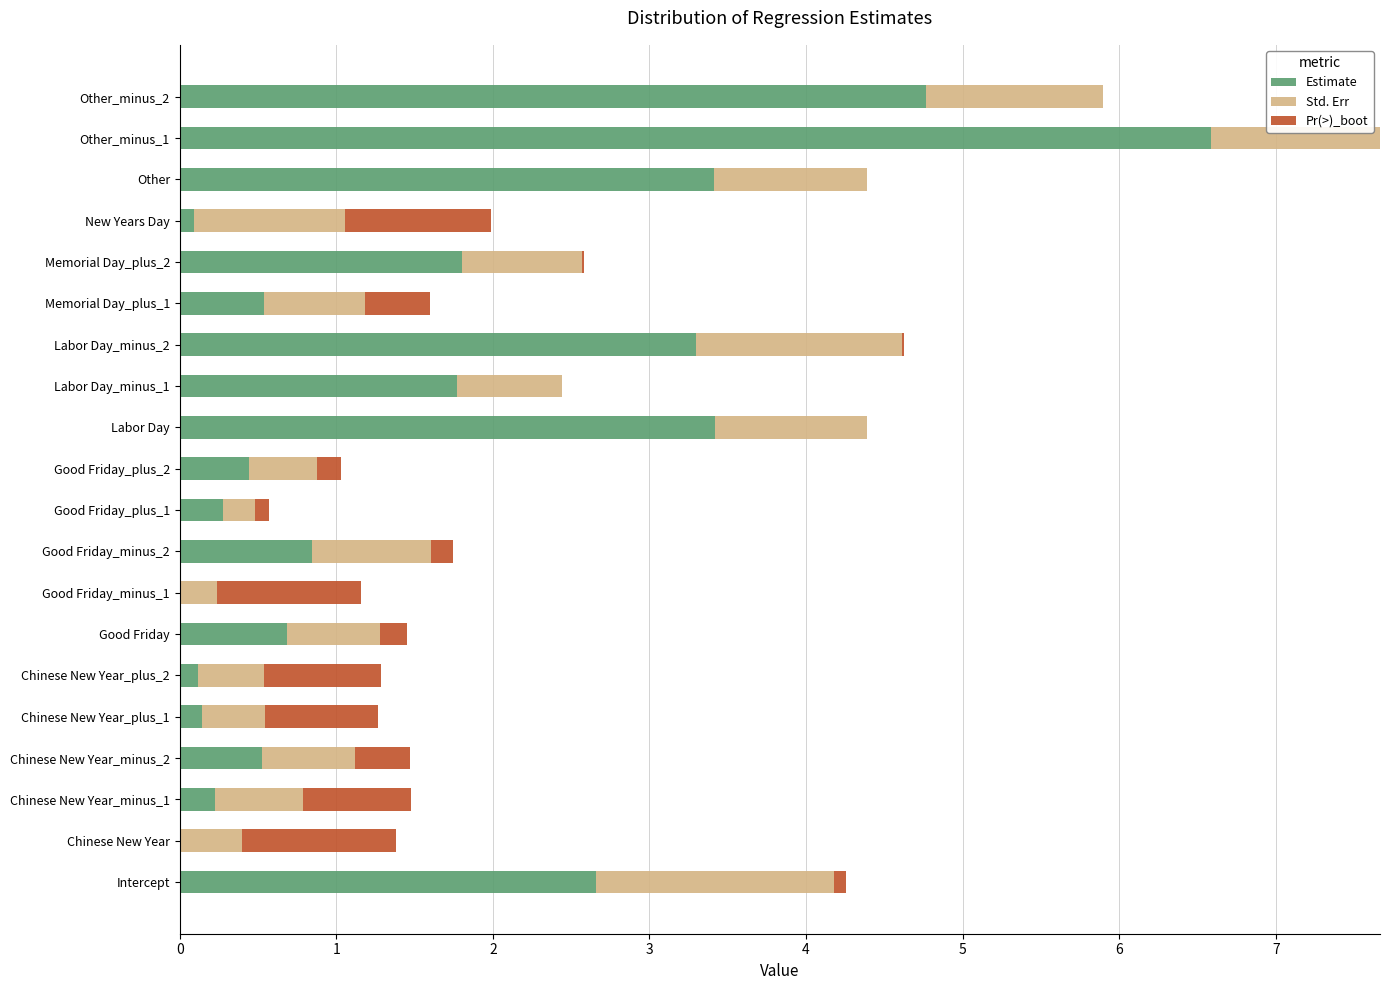

What are all the series names shown in the legend?

Estimate, Std. Err, Pr(>)_boot